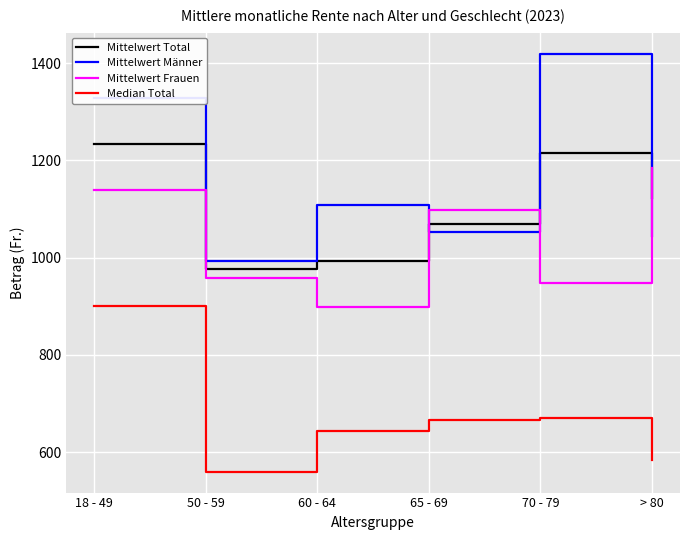

At which label does Mittelwert Frauen reach its peak?

> 80